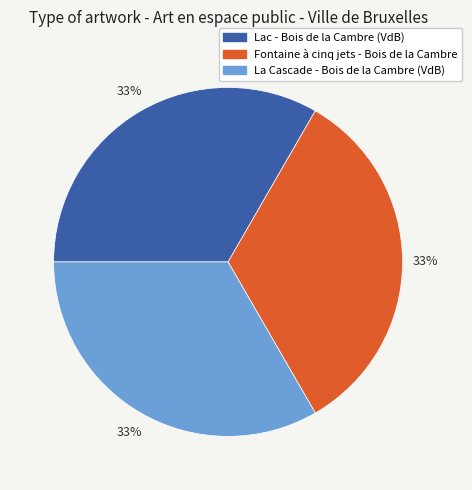

Combined, do Fontaine à cinq jets - Bois de la Cambre and Lac - Bois de la Cambre (VdB) account for over 50%?

Yes